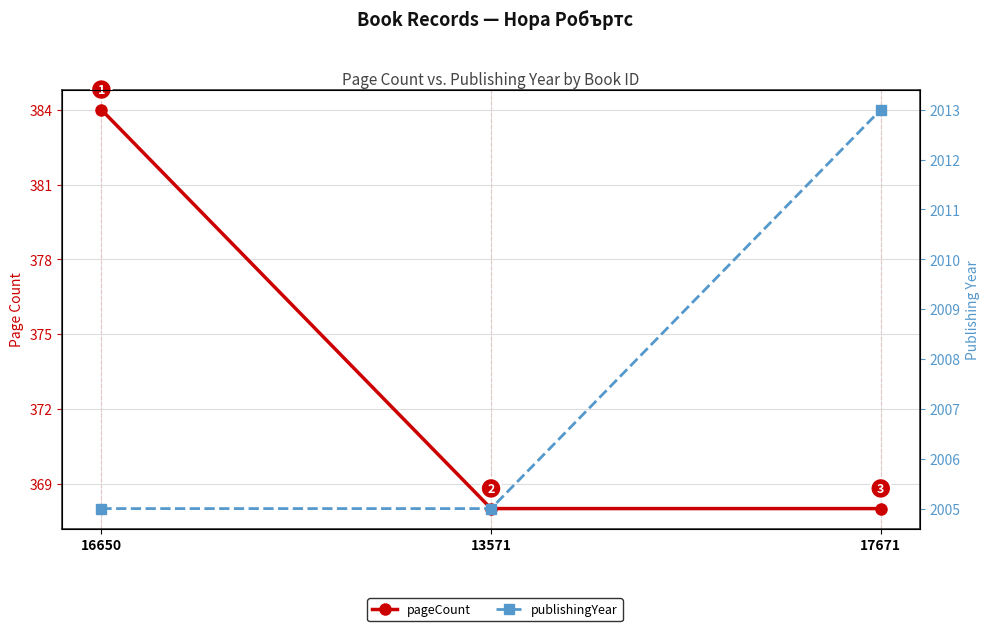

At which category is the sum across all series the highest?

16650